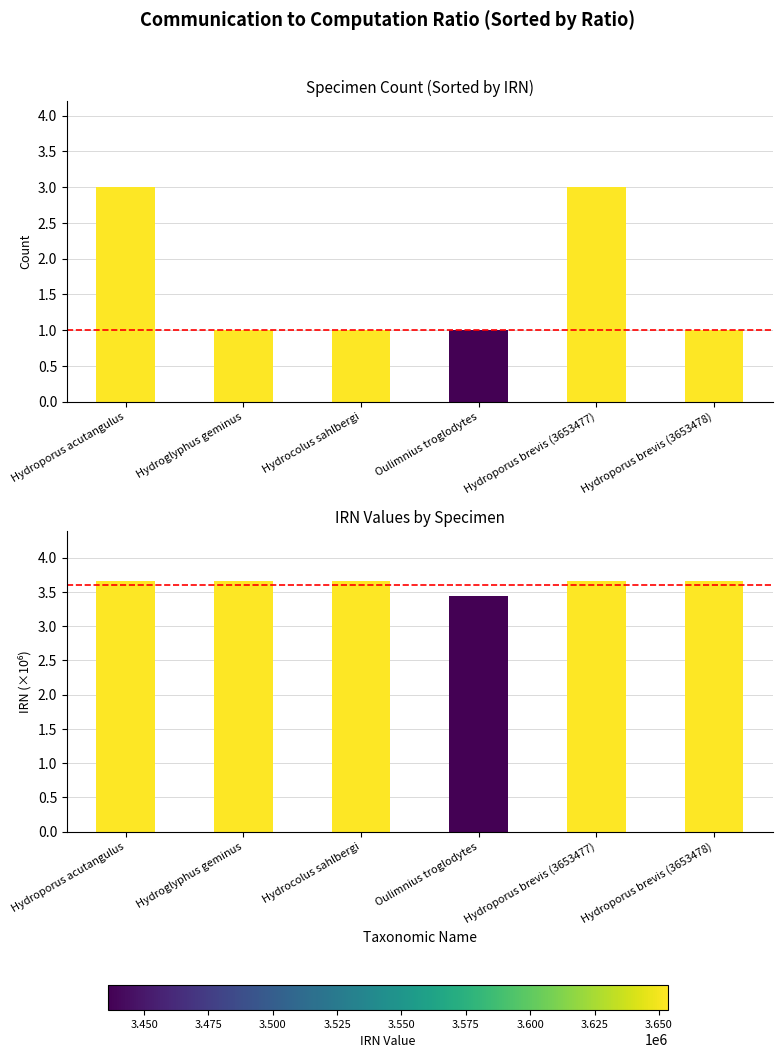

What is the label of the 3rd bar from the left?

Hydrocolus sahlbergi